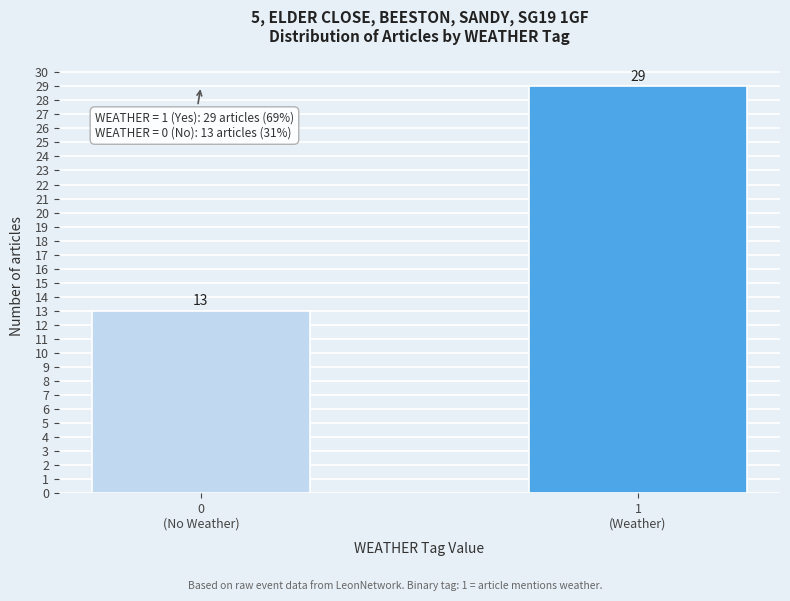

Reading left to right, transcribe all the data shown in this chart.

13	29